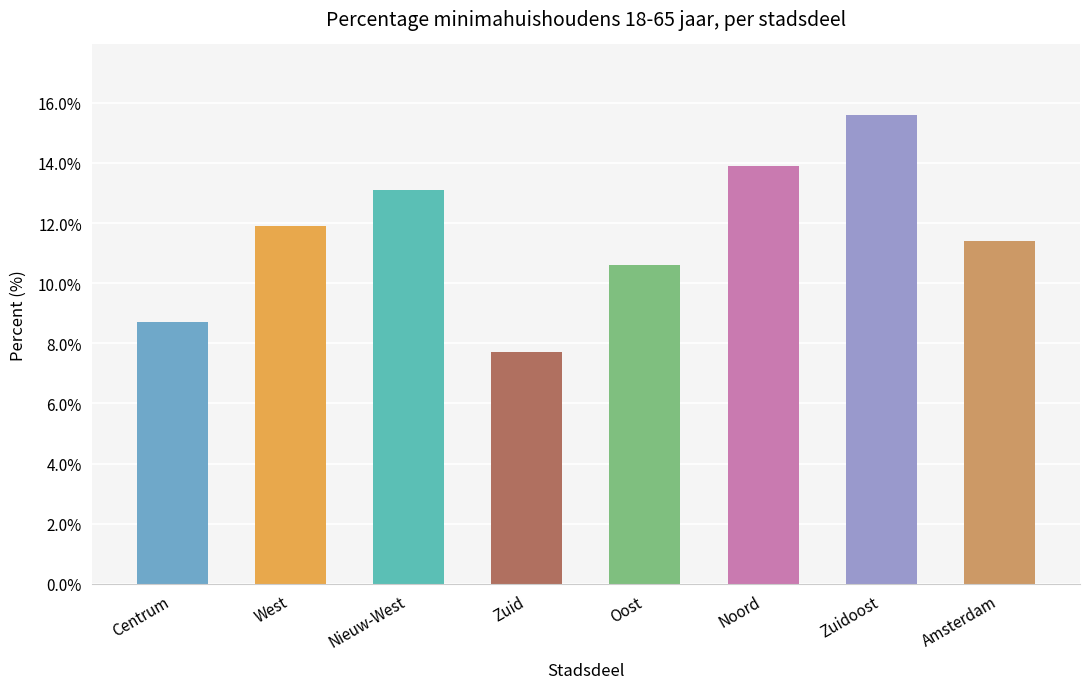

True or false: the data shows 10.6 at Oost.

True